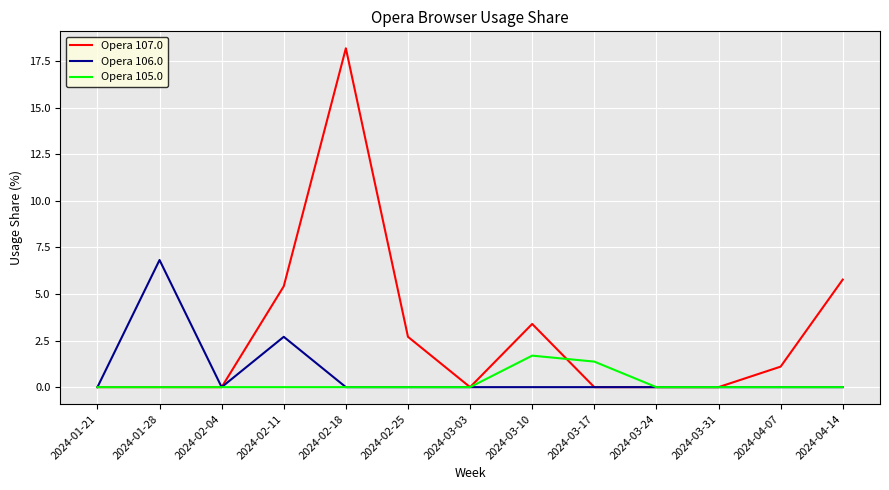

At which category is the sum across all series the highest?

2024-02-18